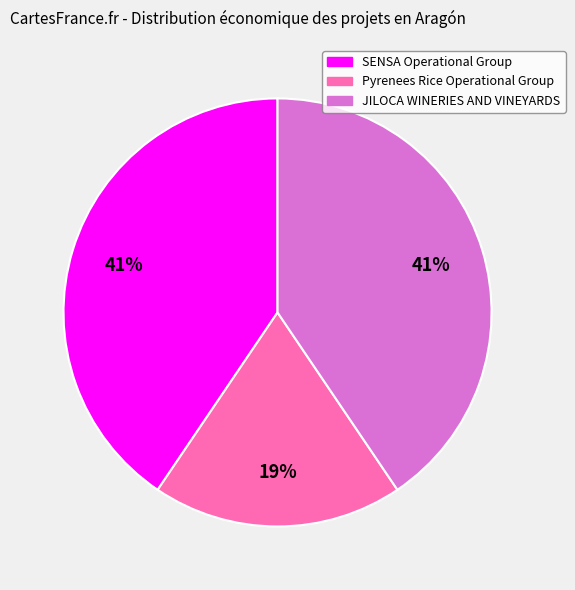

Is the sum of JILOCA WINERIES AND VINEYARDS and SENSA Operational Group greater than half?

Yes